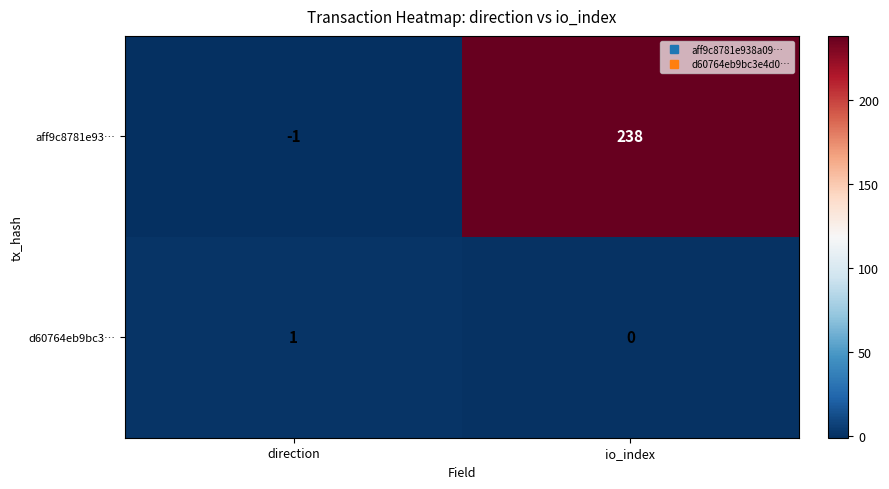

What is the minimum value shown in the chart?

-1